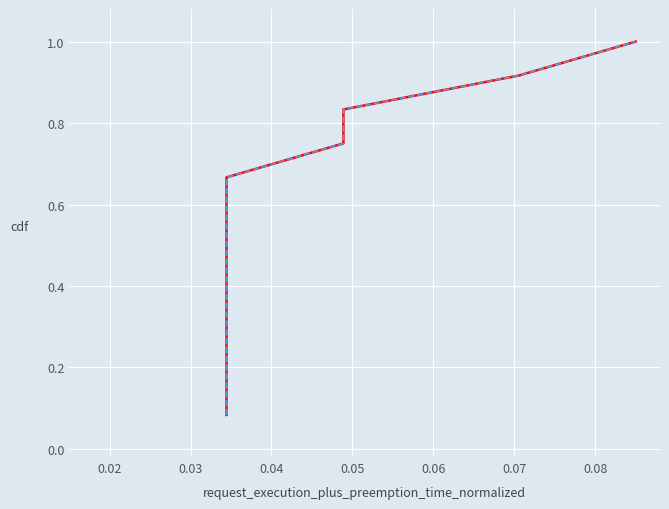

How many categories are shown in the chart?

12